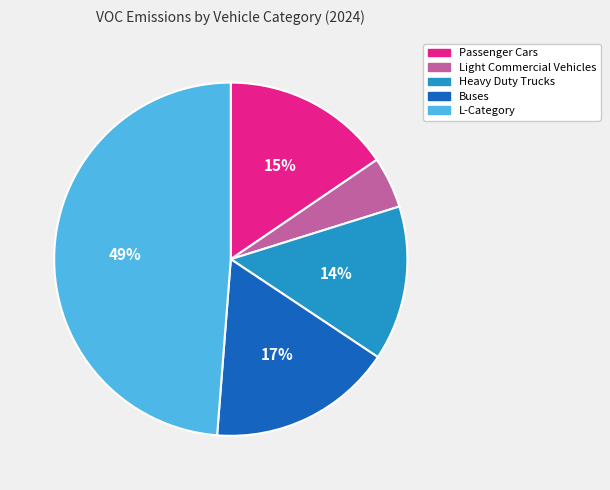

To the nearest percent, what is the difference between the largest and smallest slice percentages?

44%